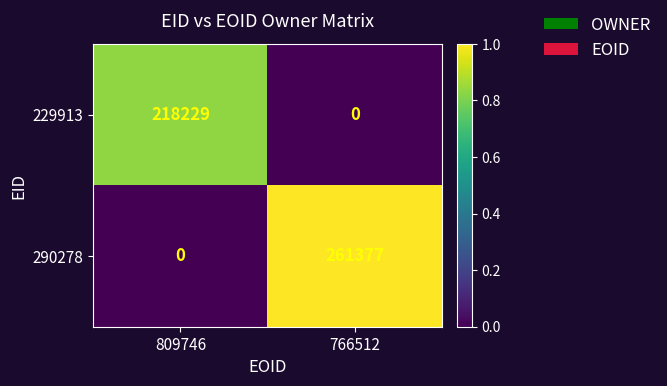

Reading left to right, what are all the values shown in this chart?

229913: 218229	0
290278: 0	261377